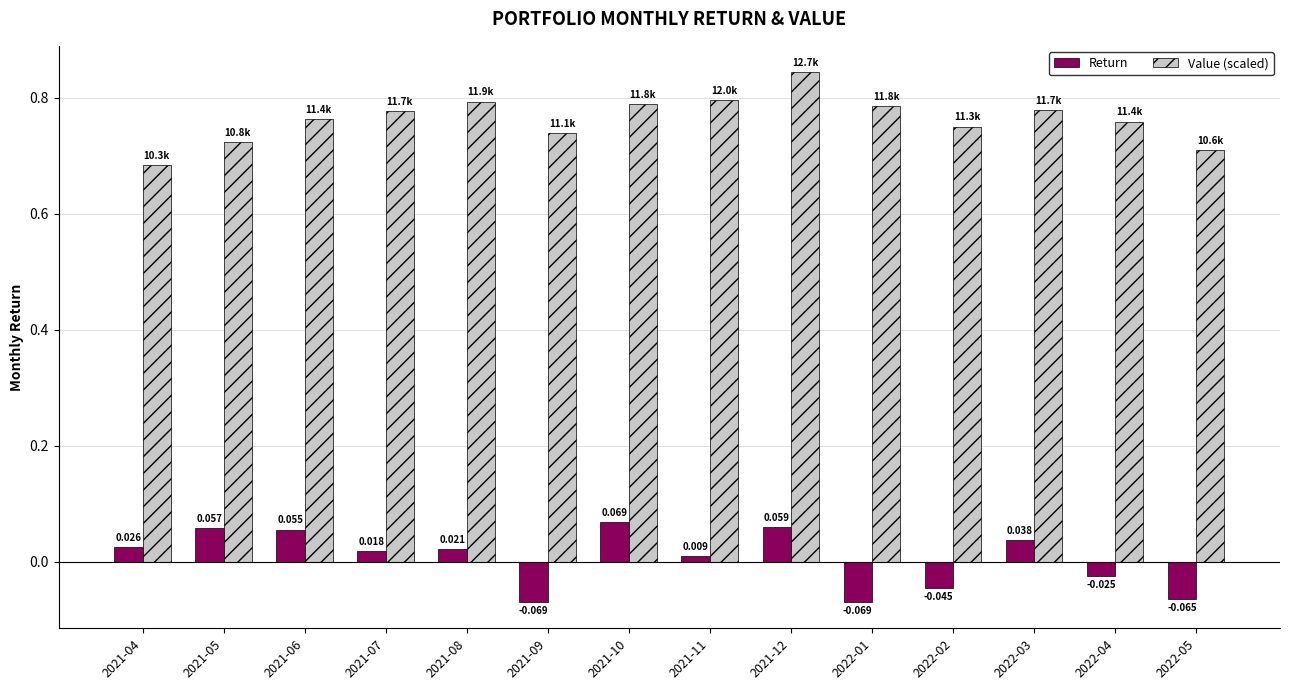

Where is Value (scaled) nearest to the value 0?

2021-04